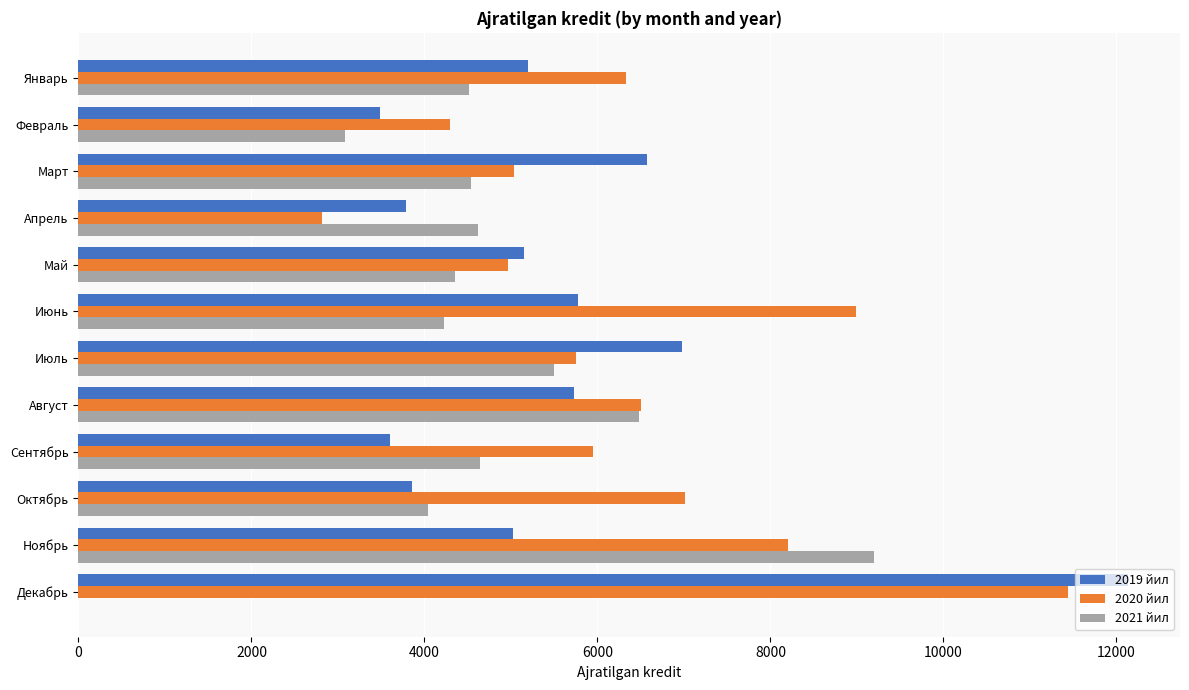

Read the 2019 йил value at Февраль.

3483